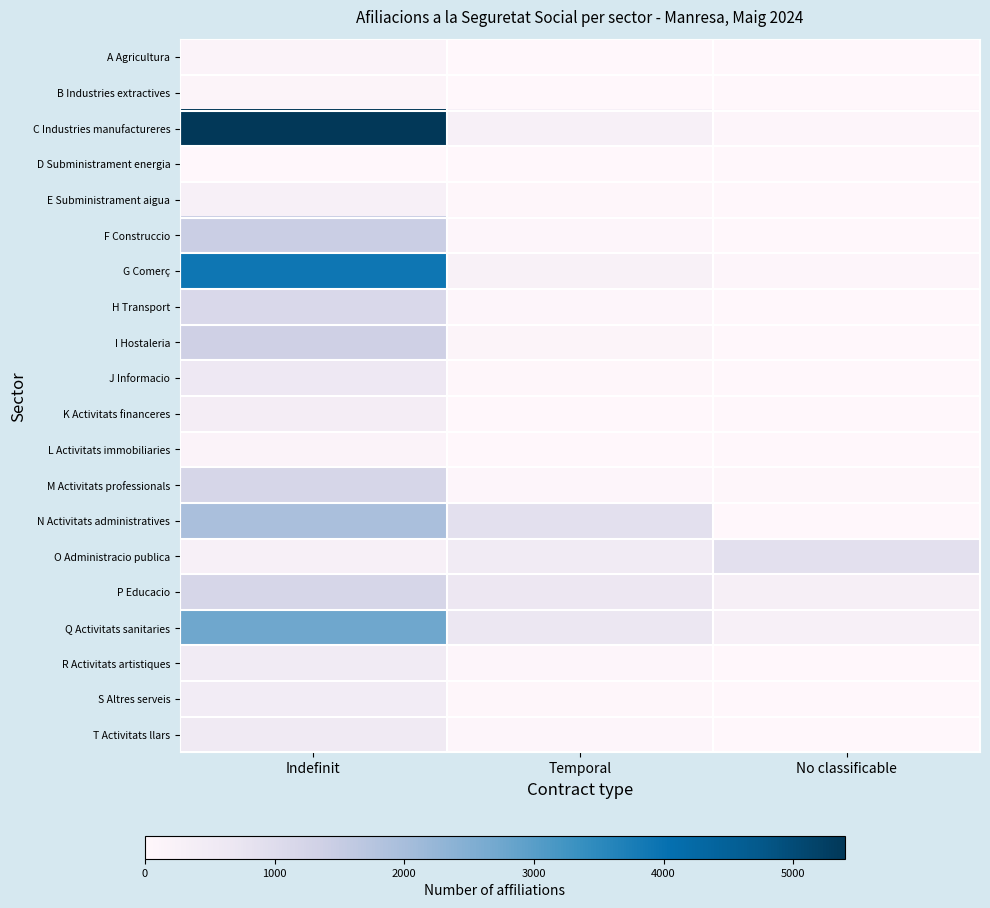

Reading right to left, what are all the values shown in this chart?

A Agricultura: No classificable=15	Temporal=15	Indefinit=135
B Industries extractives: No classificable=5	Temporal=0	Indefinit=110
C Industries manufactureres: No classificable=50	Temporal=290	Indefinit=5400
D Subministrament energia: No classificable=0	Temporal=0	Indefinit=20
E Subministrament aigua: No classificable=5	Temporal=40	Indefinit=265
F Construccio: No classificable=5	Temporal=75	Indefinit=1435
G Comerç: No classificable=65	Temporal=250	Indefinit=3910
H Transport: No classificable=0	Temporal=80	Indefinit=1130
I Hostaleria: No classificable=0	Temporal=95	Indefinit=1365
J Informacio: No classificable=20	Temporal=25	Indefinit=610
K Activitats financeres: No classificable=5	Temporal=15	Indefinit=395
L Activitats immobiliaries: No classificable=10	Temporal=0	Indefinit=145
M Activitats professionals: No classificable=35	Temporal=60	Indefinit=1190
N Activitats administratives: No classificable=5	Temporal=875	Indefinit=1955
O Administracio publica: No classificable=885	Temporal=485	Indefinit=285
P Educacio: No classificable=335	Temporal=640	Indefinit=1200
Q Activitats sanitaries: No classificable=290	Temporal=655	Indefinit=2760
R Activitats artistiques: No classificable=5	Temporal=55	Indefinit=475
S Altres serveis: No classificable=15	Temporal=25	Indefinit=445
T Activitats llars: No classificable=0	Temporal=55	Indefinit=535